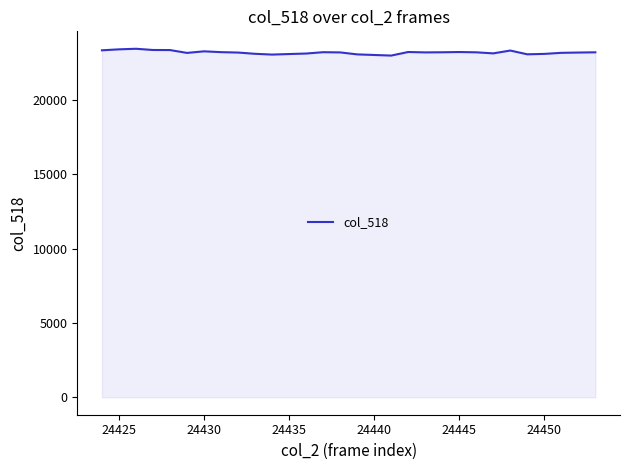

What is the smallest value displayed?

22982